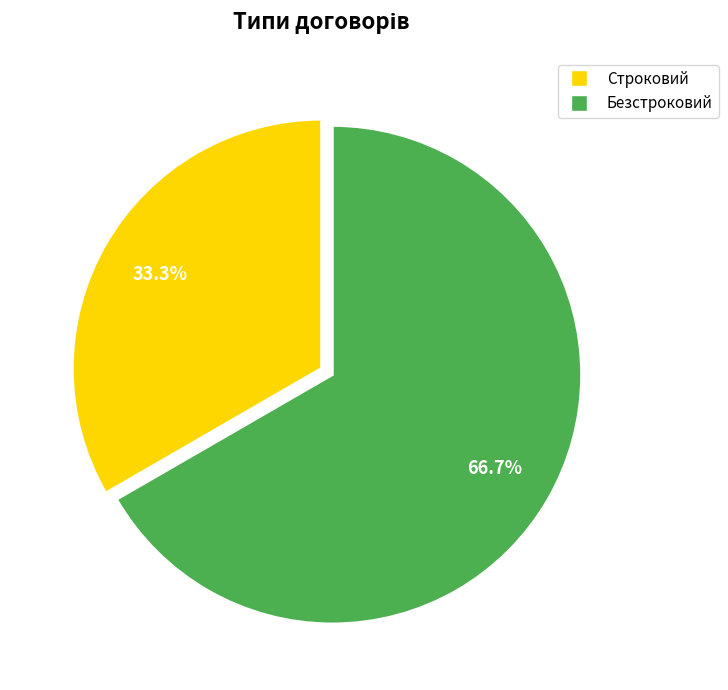

What is the total percentage of Безстроковий and Строковий?

100.0%